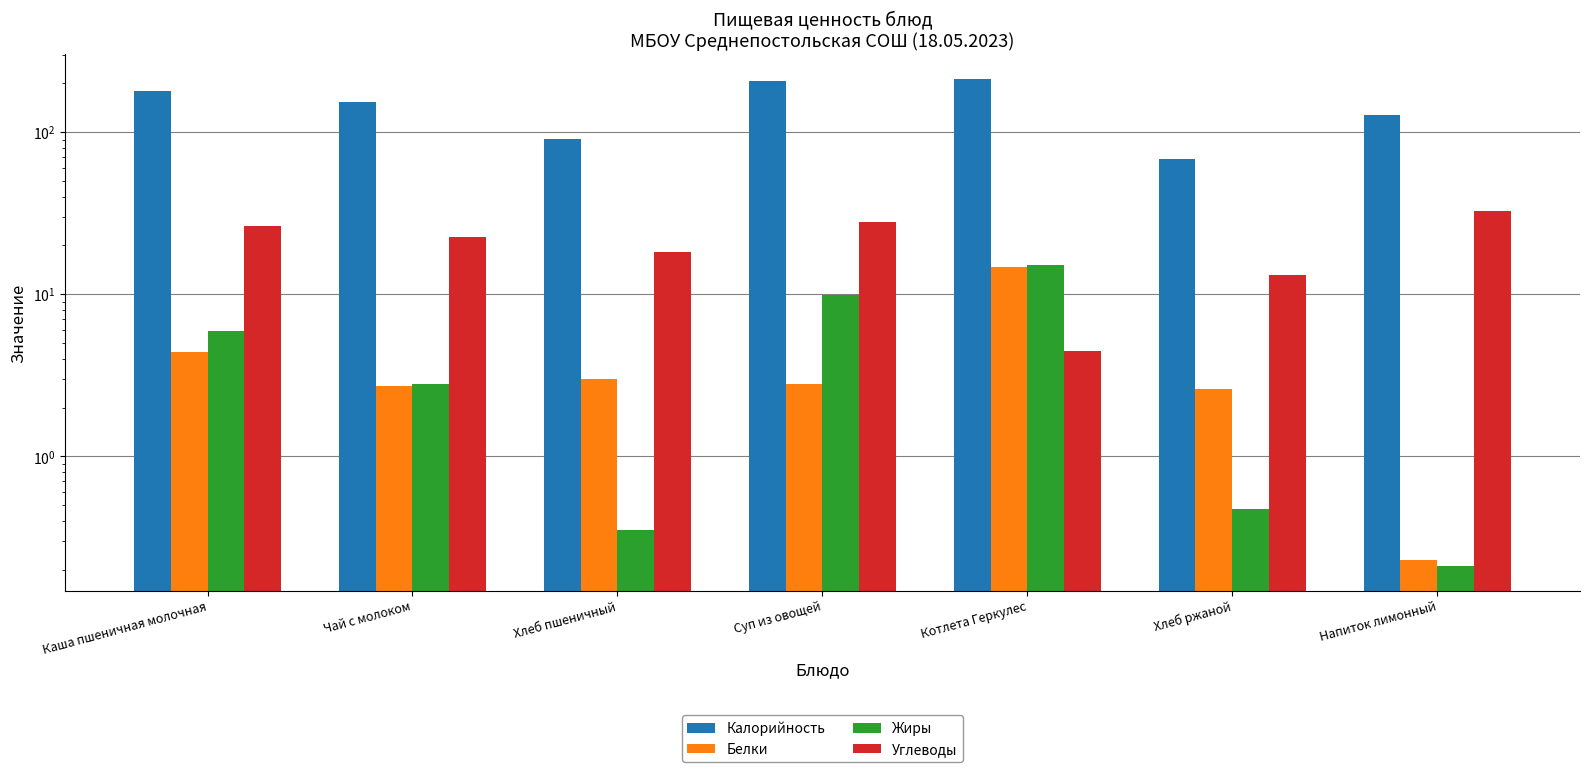

What are all the series names shown in the legend?

Калорийность, Белки, Жиры, Углеводы